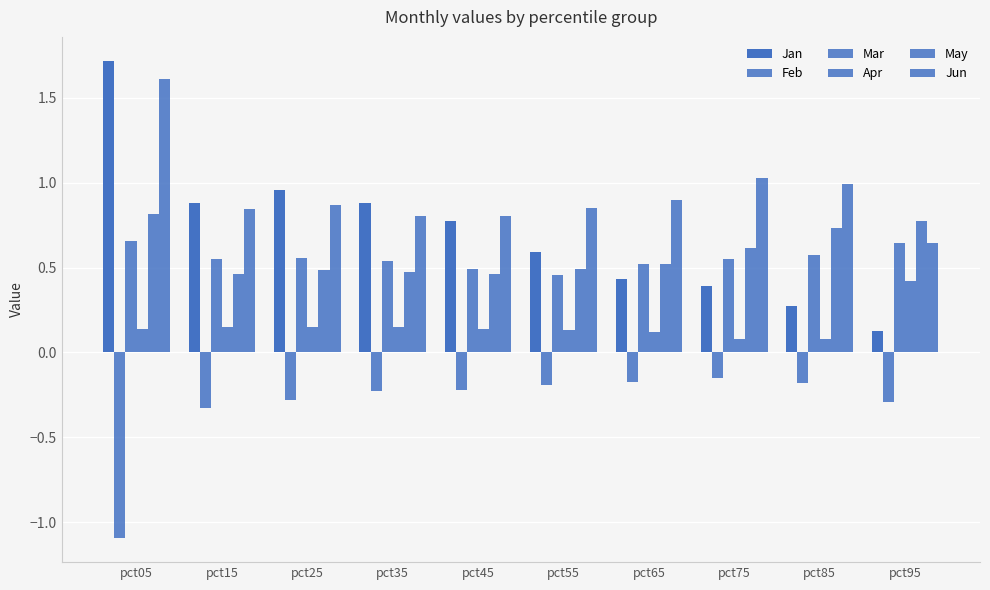

How many bars are there in total?

60